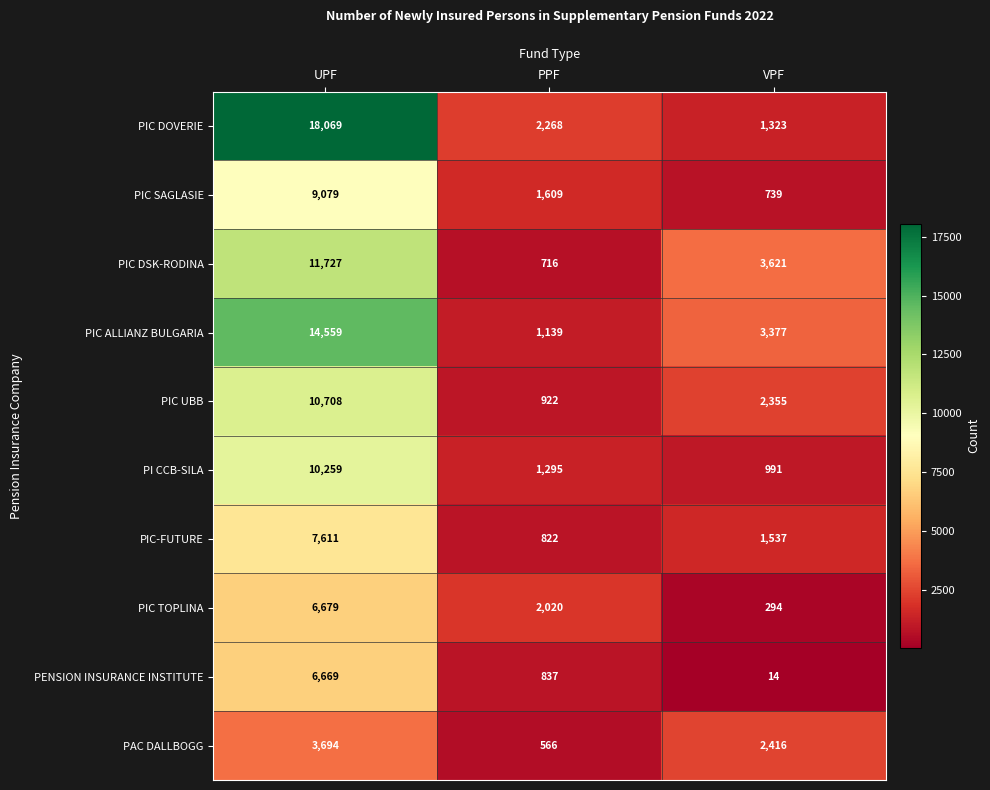

Which label corresponds to the largest value in the chart?

UPF